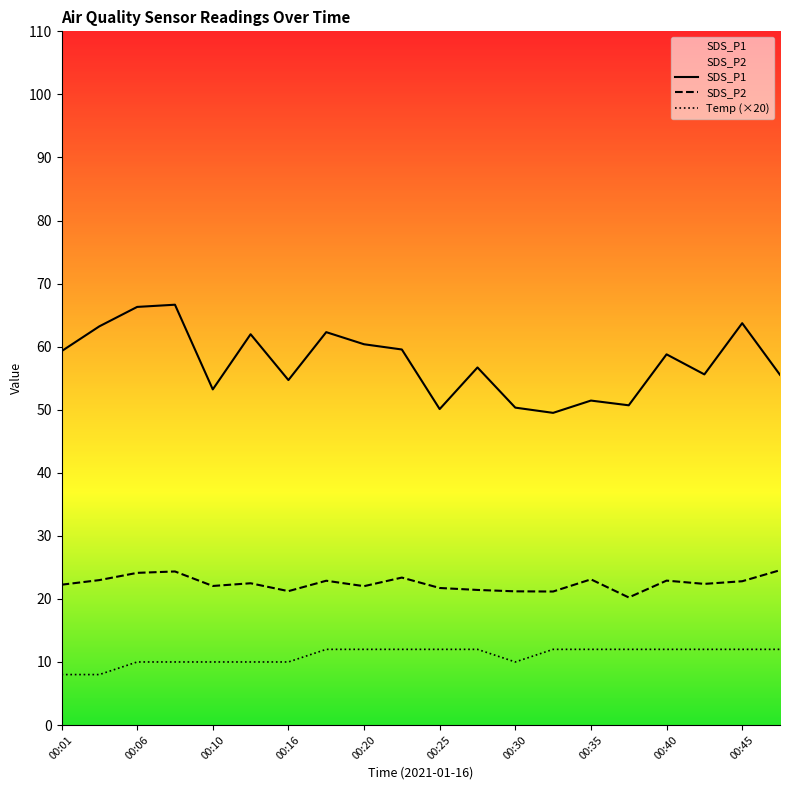

Reading left to right, what are all the values shown in this chart?

SDS_P1: 59.3	63.2	66.3	66.7	53.2	62.0	54.7	62.3	60.4	59.5	50.1	56.7	50.3	49.5	51.5	50.7	58.8	55.6	63.7	55.5
SDS_P2: 22.2	23.0	24.1	24.4	22.1	22.5	21.2	22.9	22.0	23.4	21.7	21.4	21.2	21.2	23.1	20.2	22.9	22.4	22.8	24.6
Temp: 8.0	8.0	10.0	10.0	10.0	10.0	10.0	12.0	12.0	12.0	12.0	12.0	10.0	12.0	12.0	12.0	12.0	12.0	12.0	12.0